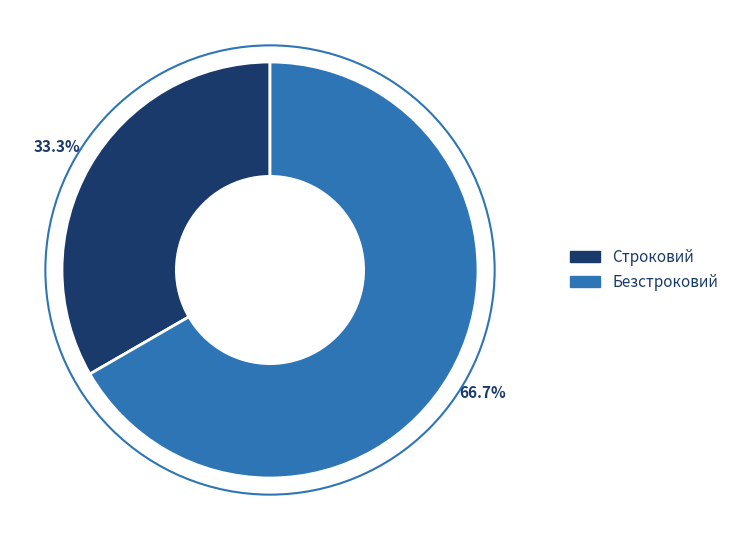

What percentage is the Безстроковий slice, to the nearest percent?

67%